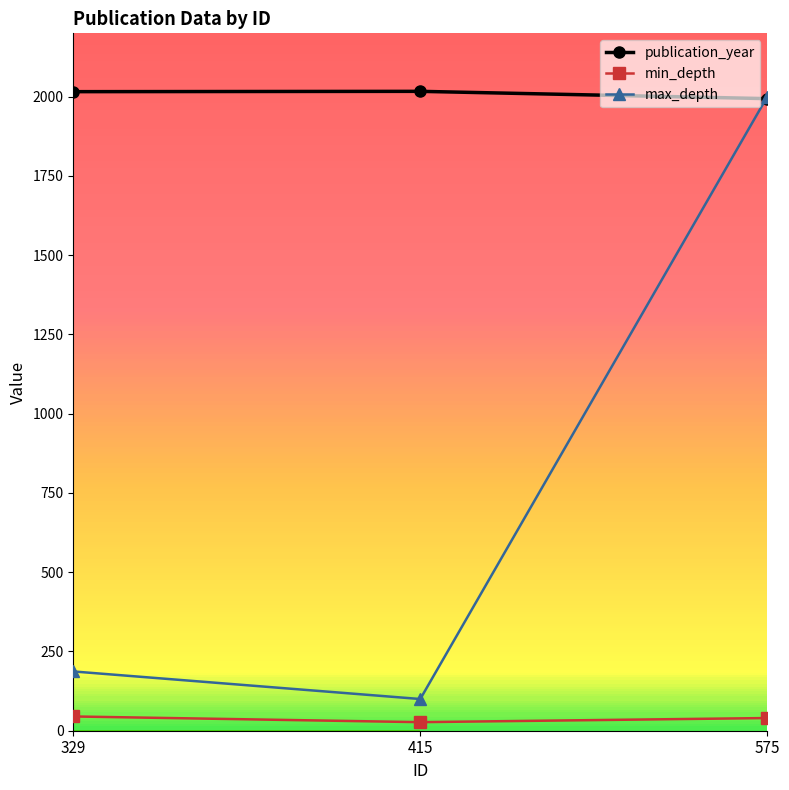

Rank the series at 329 from highest to lowest value.

publication_year, max_depth, min_depth